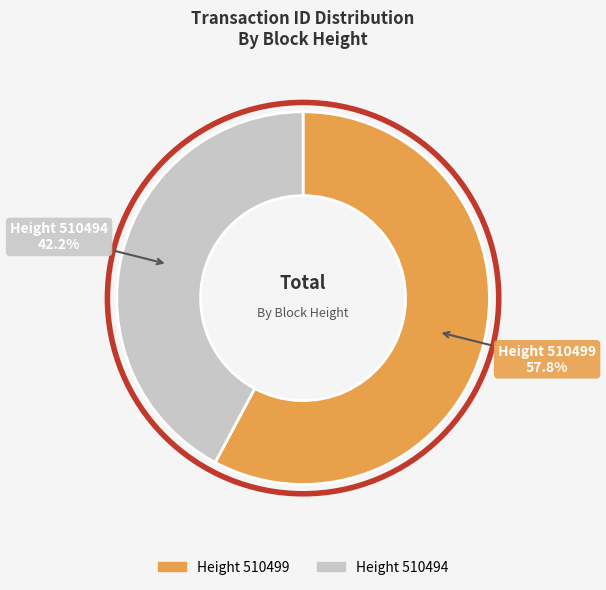

Is there a majority slice in this chart?

Yes